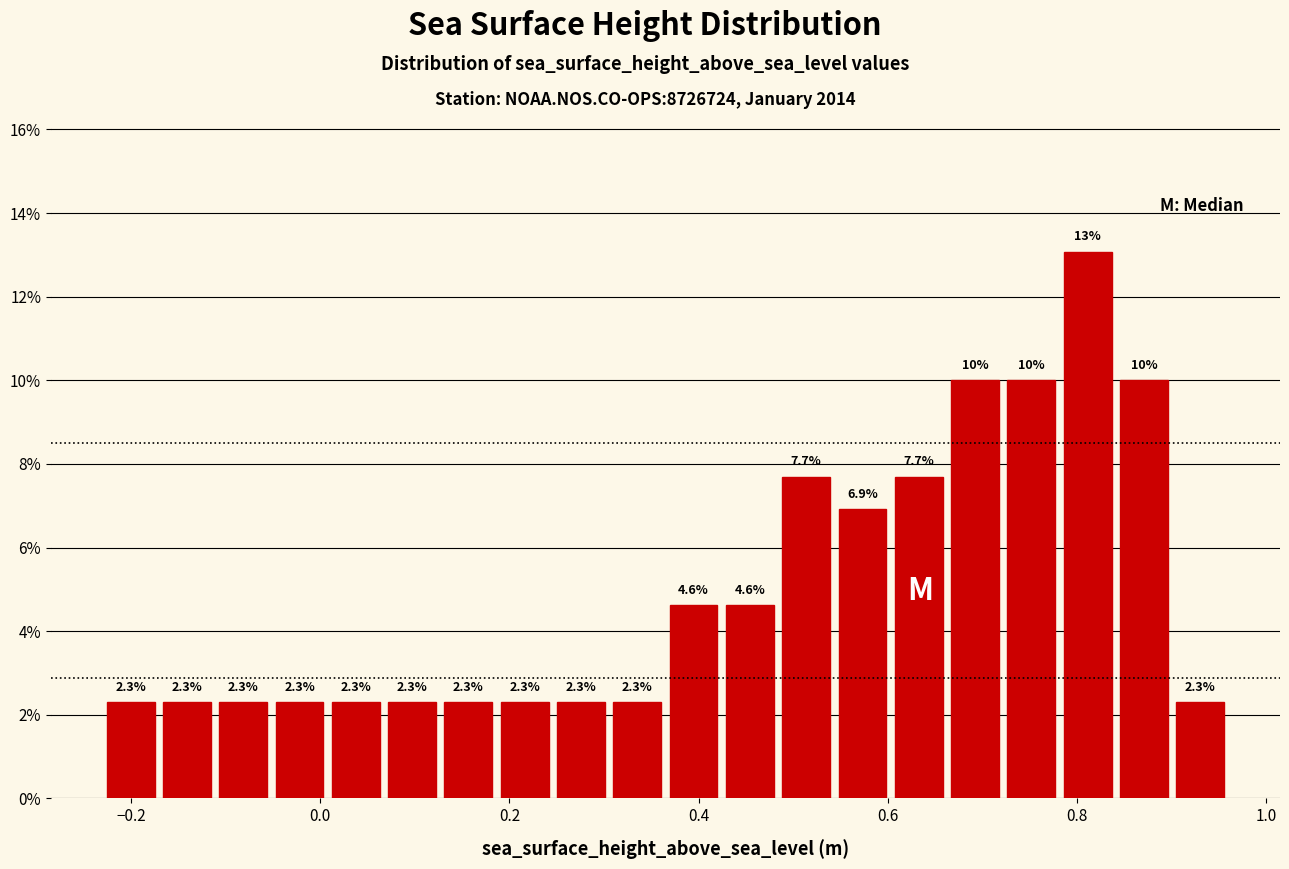

Read against the x-axis, roughly where is the centre of the tallest bar?

0.82